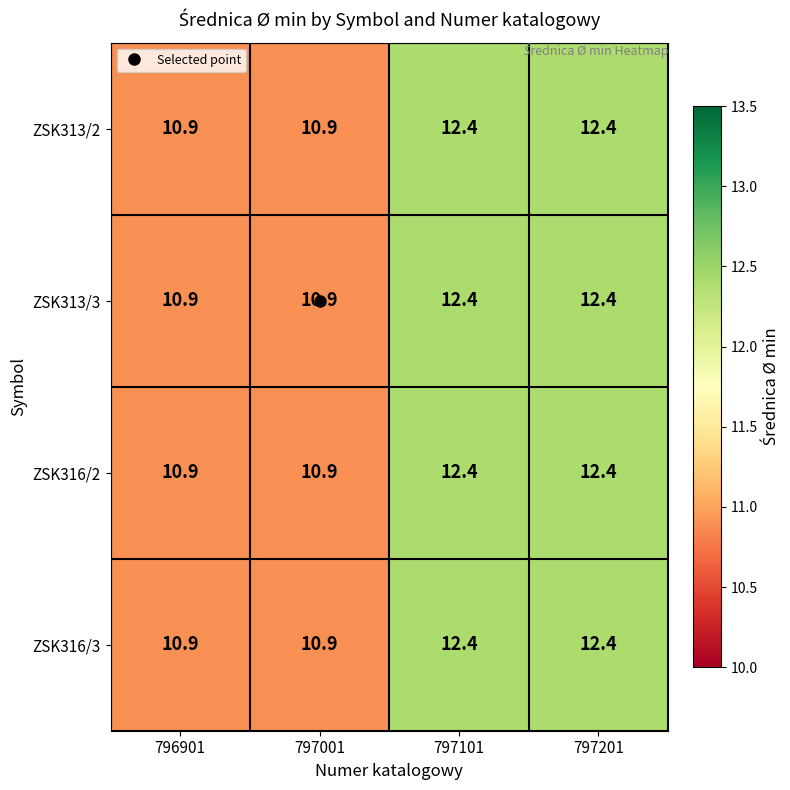

The ZSK316/2 series shows 16.9 at 797101. True or false?

False